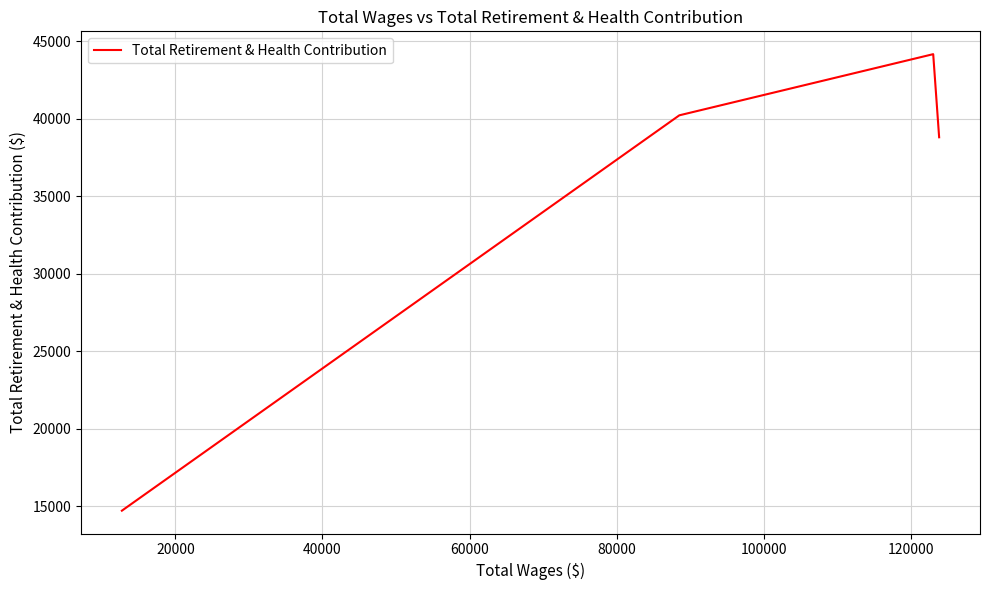

What is the difference between the maximum and minimum values?

29461